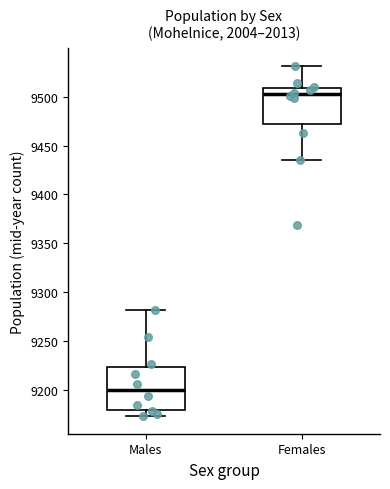

Reading left to right, read every box against the y-axis: the position of its median line, the range the box covers, and the ends of its whiskers. The values are not printed on the chart, so give them approximately, as read against the axis.

Males: median 9200, box 9180 to 9225, whiskers 9175 to 9280
Females: median 9505, box 9470 to 9510, whiskers 9435 to 9530